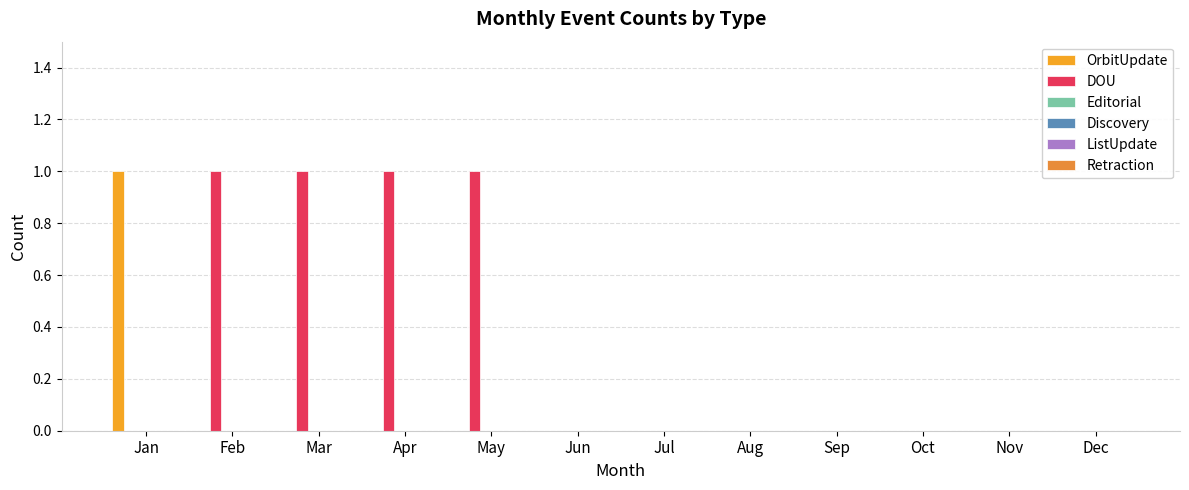

Rank the series by their maximum value, from lowest to highest.

Editorial, Discovery, ListUpdate, Retraction, OrbitUpdate, DOU